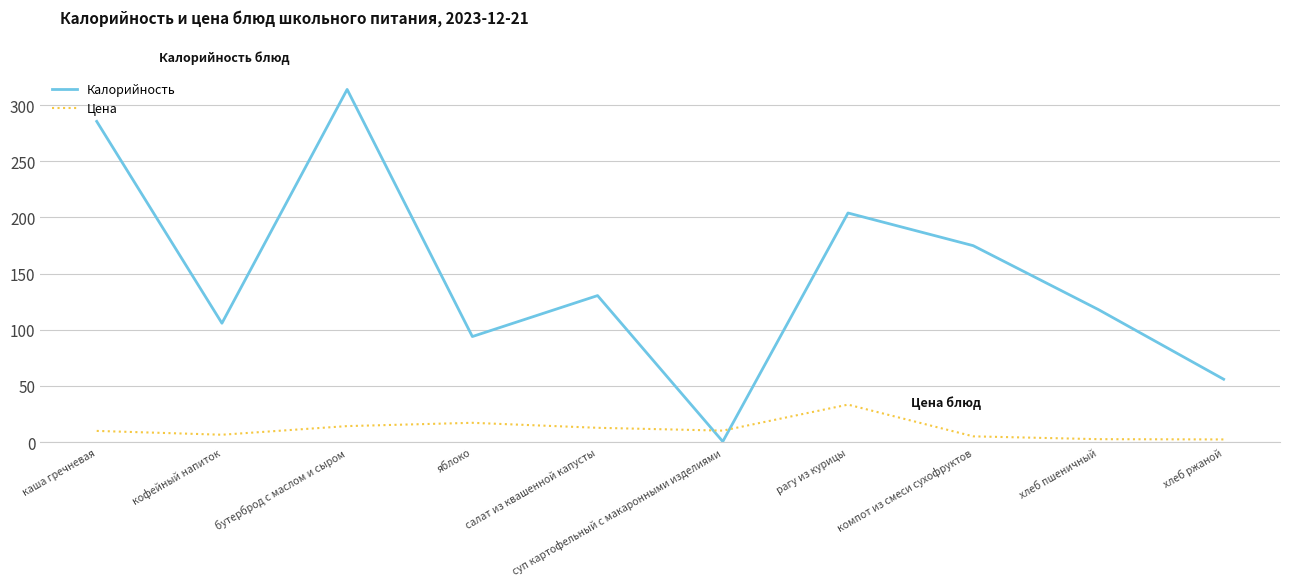

Which series ends up on top after the final intersection of Калорийность and Цена?

Калорийность